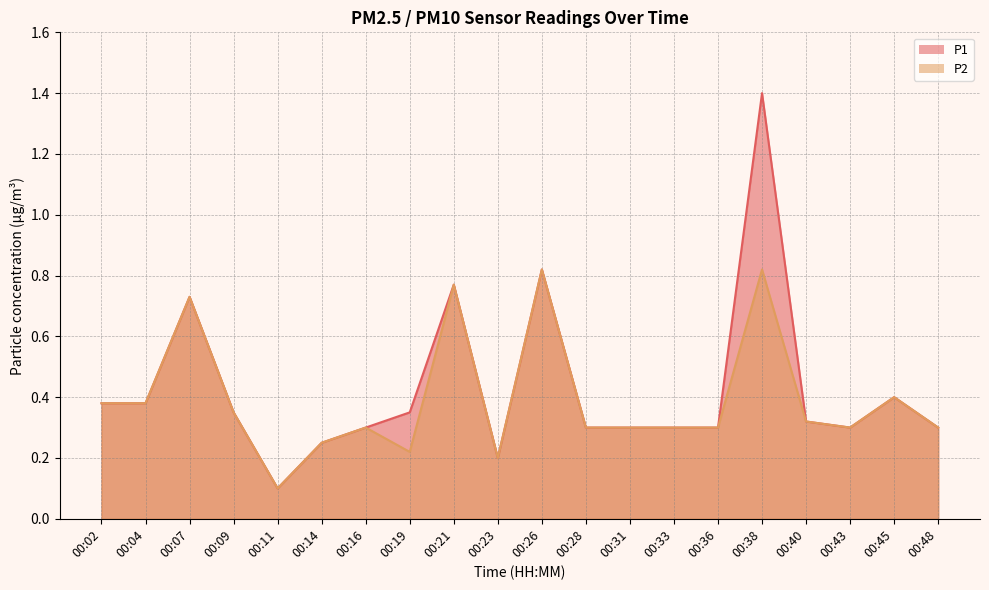

Reading left to right, what are all the values shown in this chart?

P1: 00:02=0.4	00:04=0.4	00:07=0.7	00:09=0.3	00:11=0.1	00:14=0.2	00:16=0.3	00:19=0.3	00:21=0.8	00:23=0.2	00:26=0.8	00:28=0.3	00:31=0.3	00:33=0.3	00:36=0.3	00:38=1.4	00:40=0.3	00:43=0.3	00:45=0.4	00:48=0.3
P2: 00:02=0.4	00:04=0.4	00:07=0.7	00:09=0.3	00:11=0.1	00:14=0.2	00:16=0.3	00:19=0.2	00:21=0.8	00:23=0.2	00:26=0.8	00:28=0.3	00:31=0.3	00:33=0.3	00:36=0.3	00:38=0.8	00:40=0.3	00:43=0.3	00:45=0.4	00:48=0.3